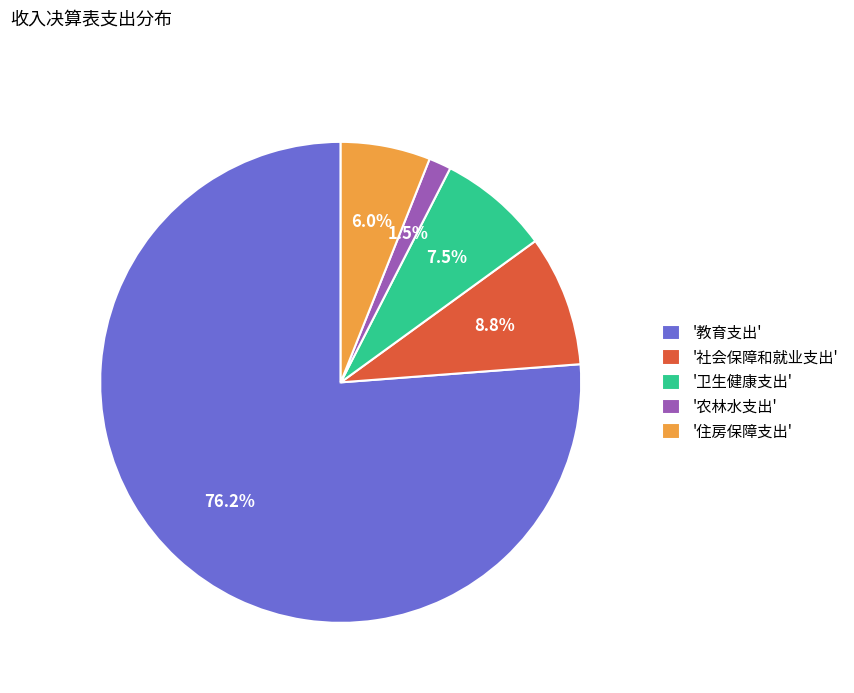

What portion of the pie excludes '住房保障支出'?

94.0%